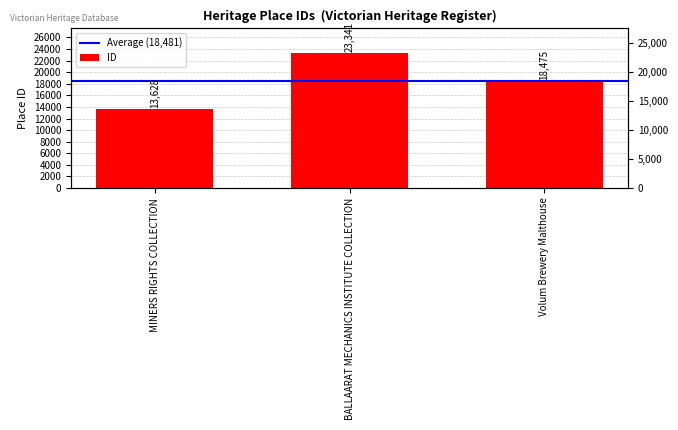

At which label is the value closest to 18484?

Volum Brewery Malthouse